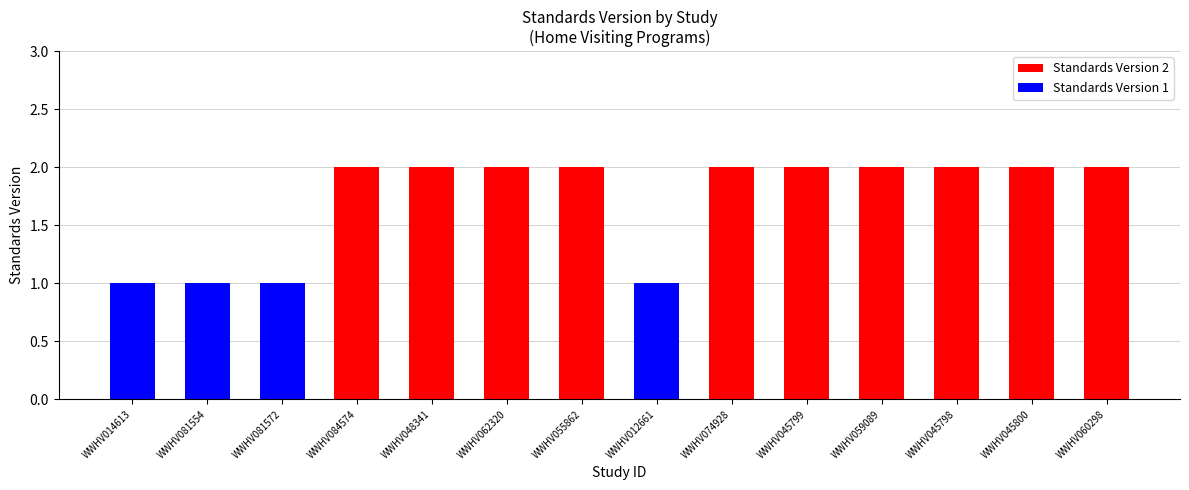

The value at WWHV014613 is 1. True or false?

True